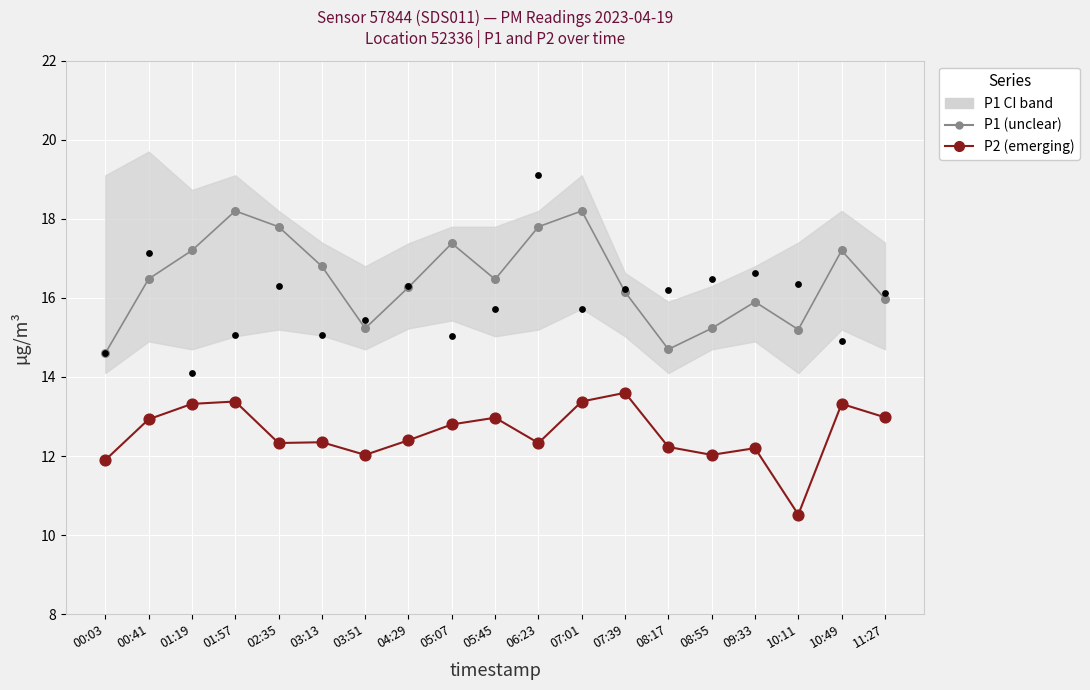

Which series has the widest spread of Y values?

P1 raw